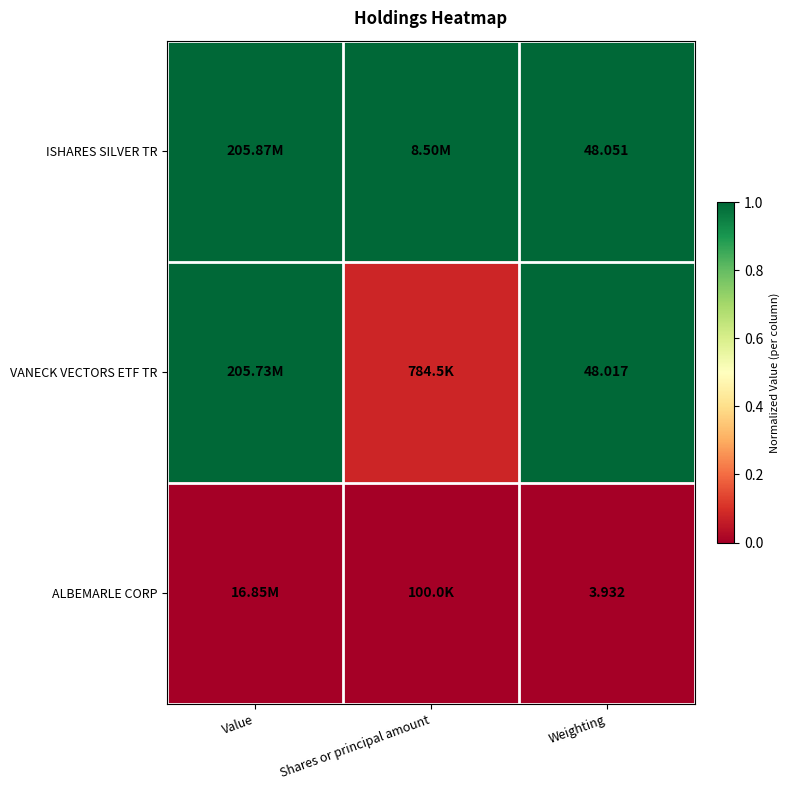

At how many categories does at least one series exceed 0?

3